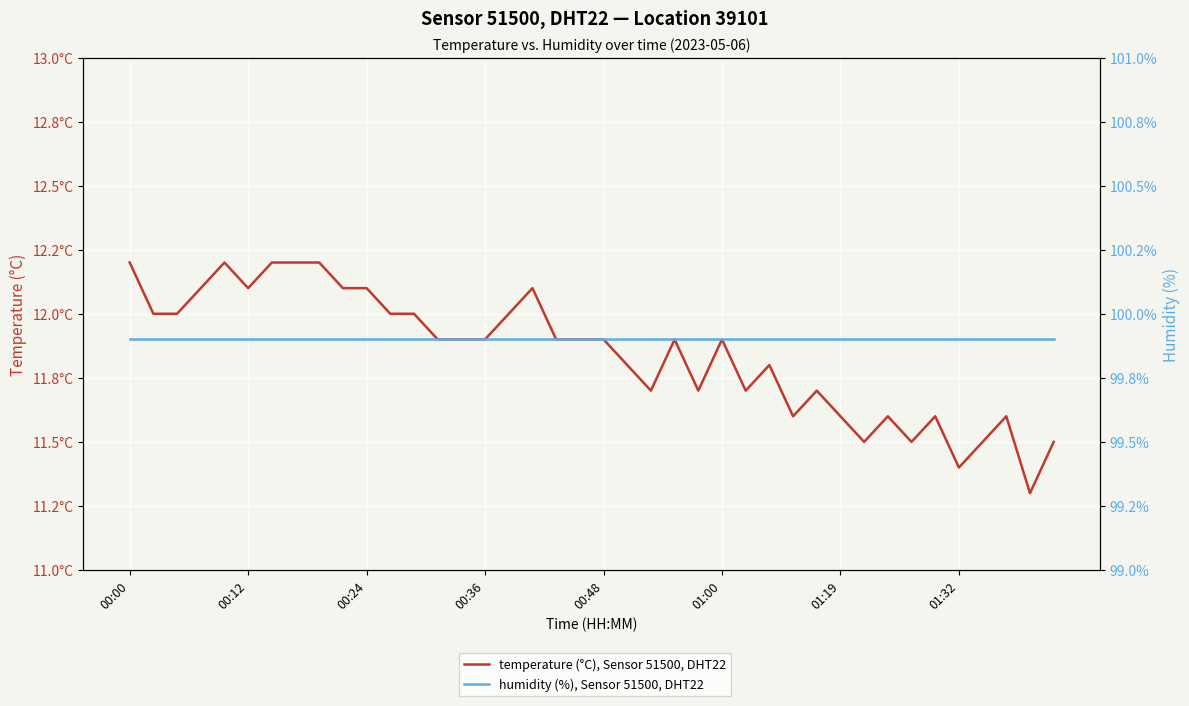

Which has a higher value, 21 or 00:36?

00:36